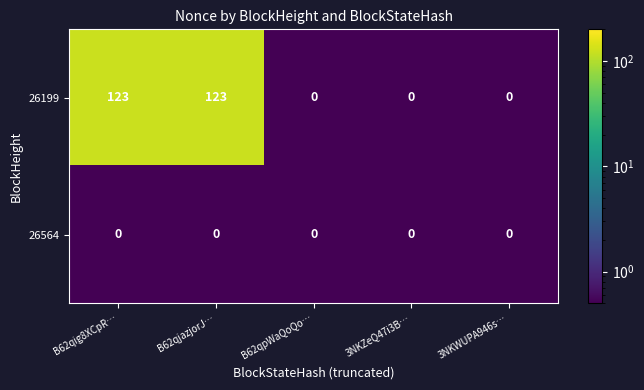

What is the difference between the maximum and minimum values in the 26199 series?

123